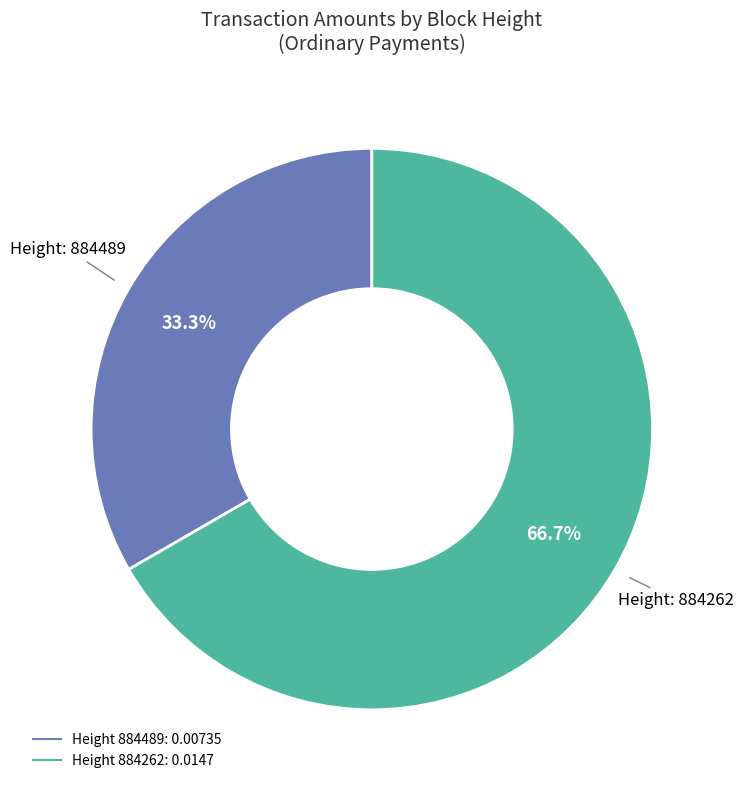

Does any single category account for the majority?

Yes